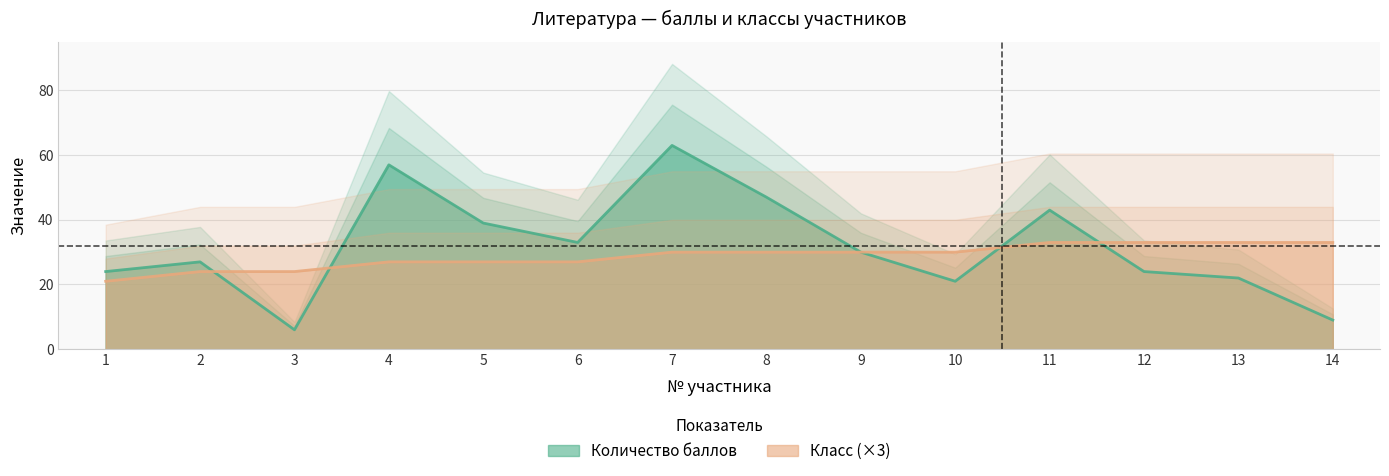

Where do Количество баллов and Класс first cross each other?

2 and 3